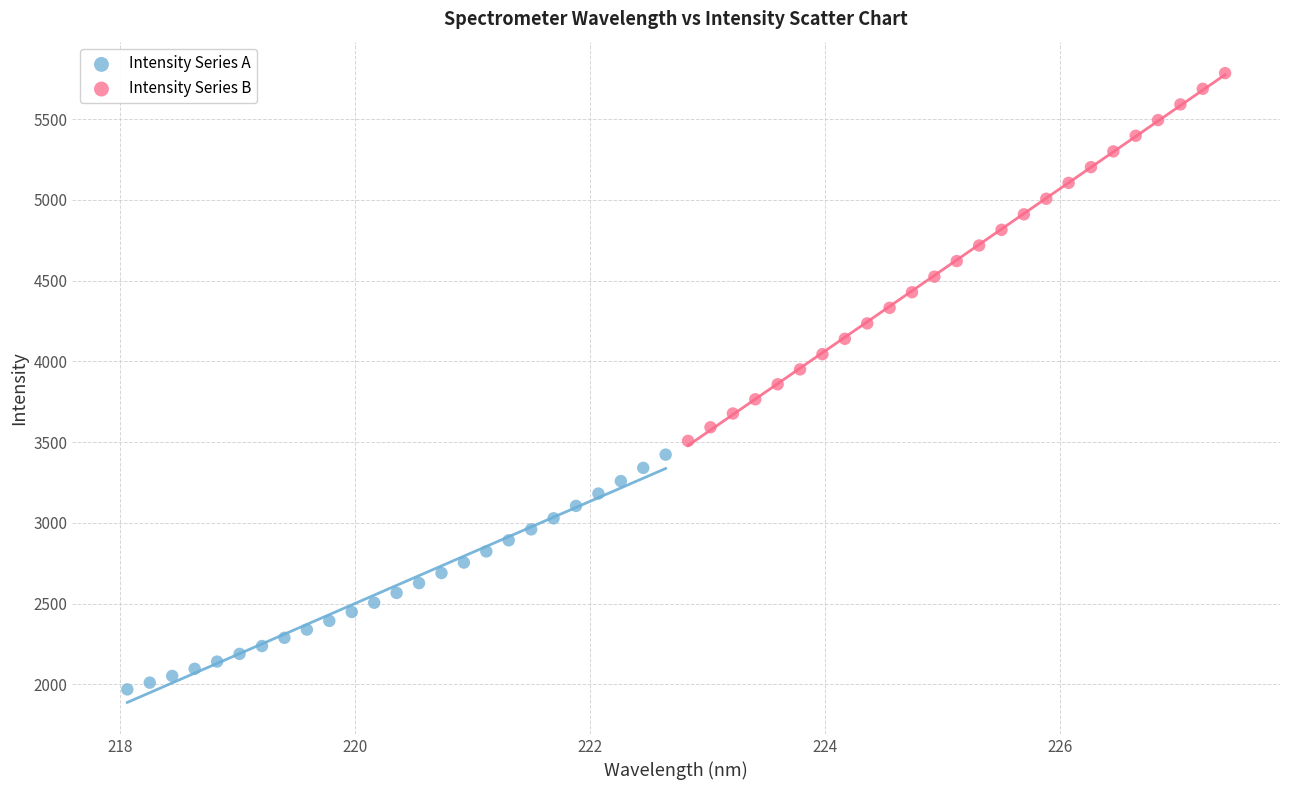

Which series contains the highest Y value?

Intensity Series B